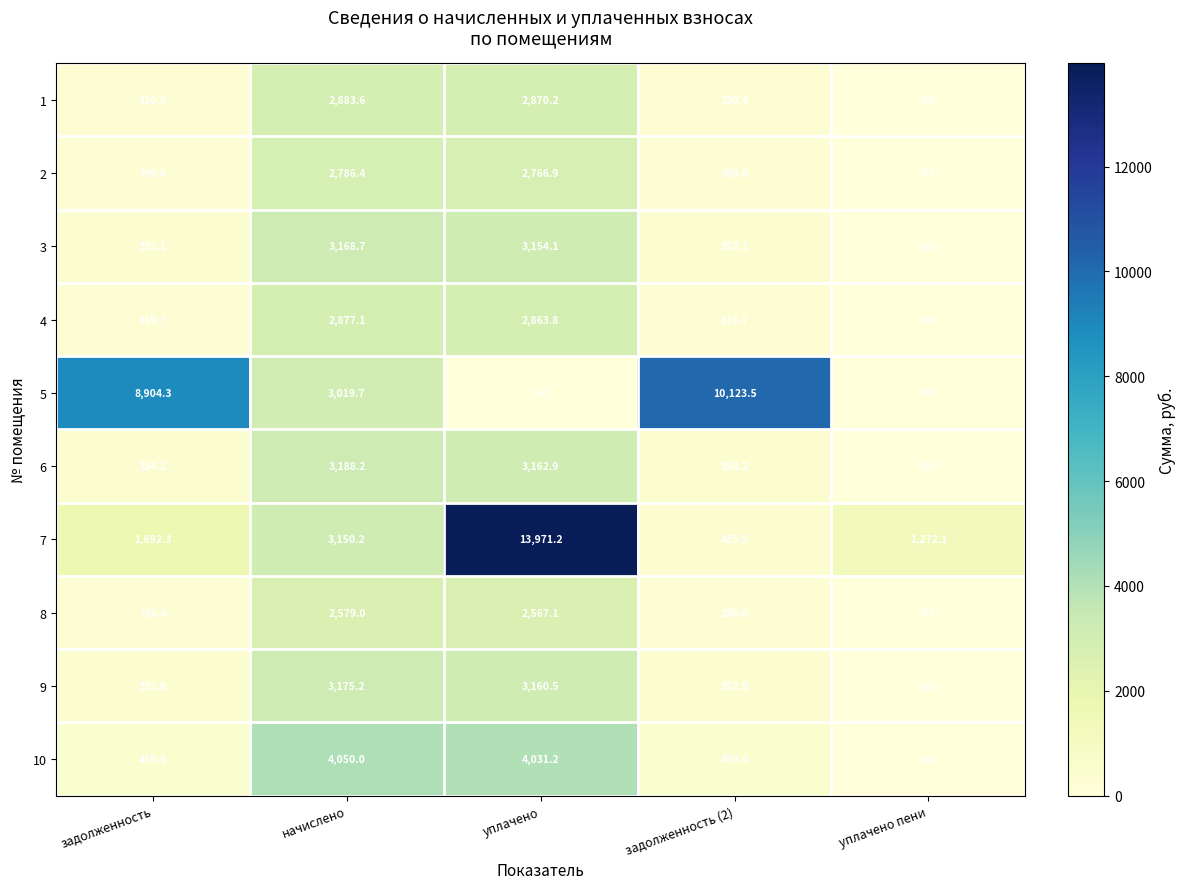

What is the difference between the 5 values at уплачено пени and задолженность?

8904.3